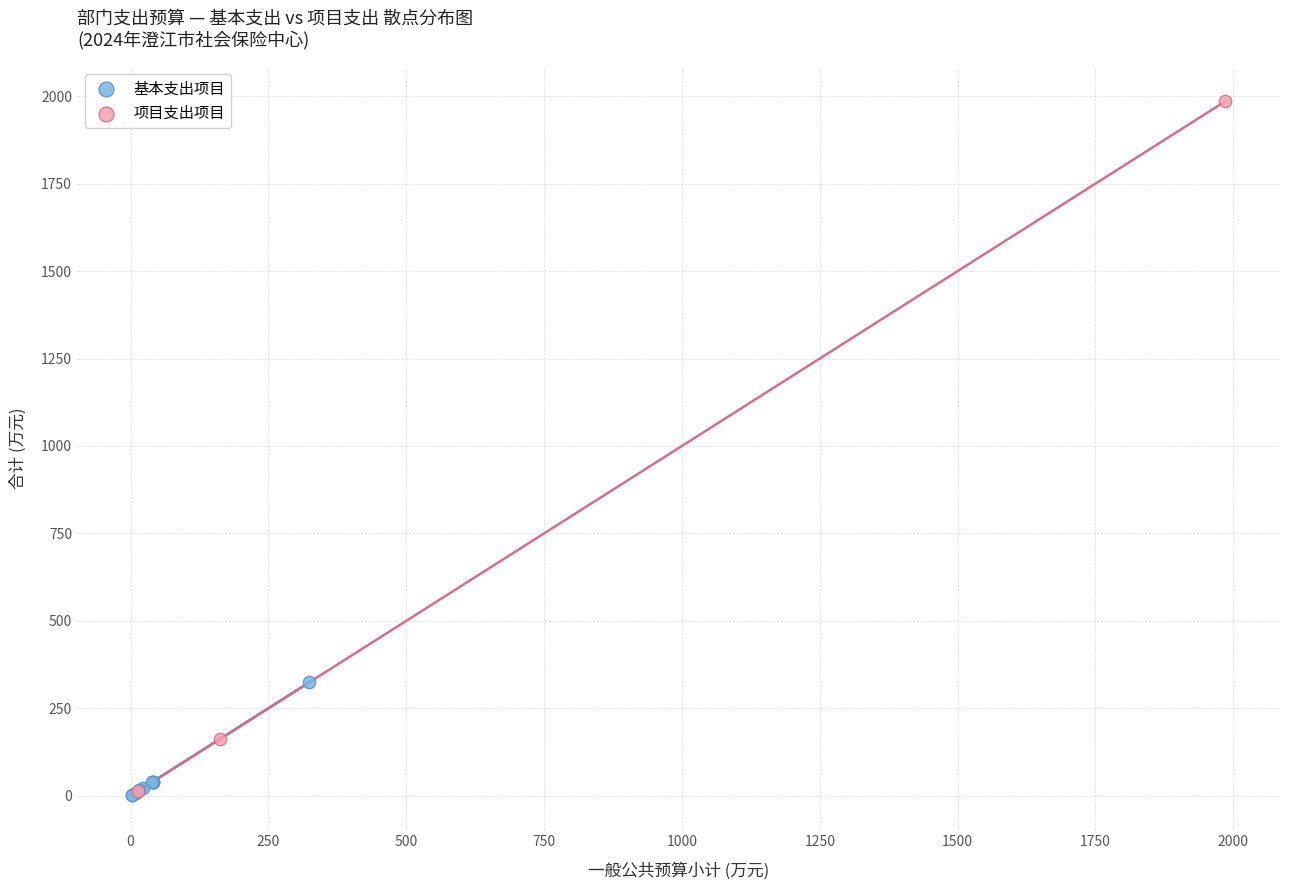

Which series contains the highest Y value?

项目支出项目